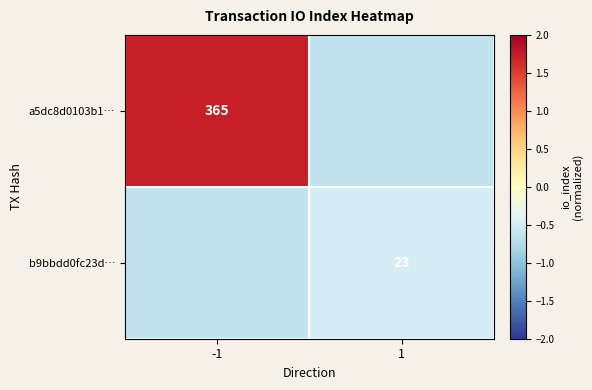

At how many categories does at least one series exceed 0?

1